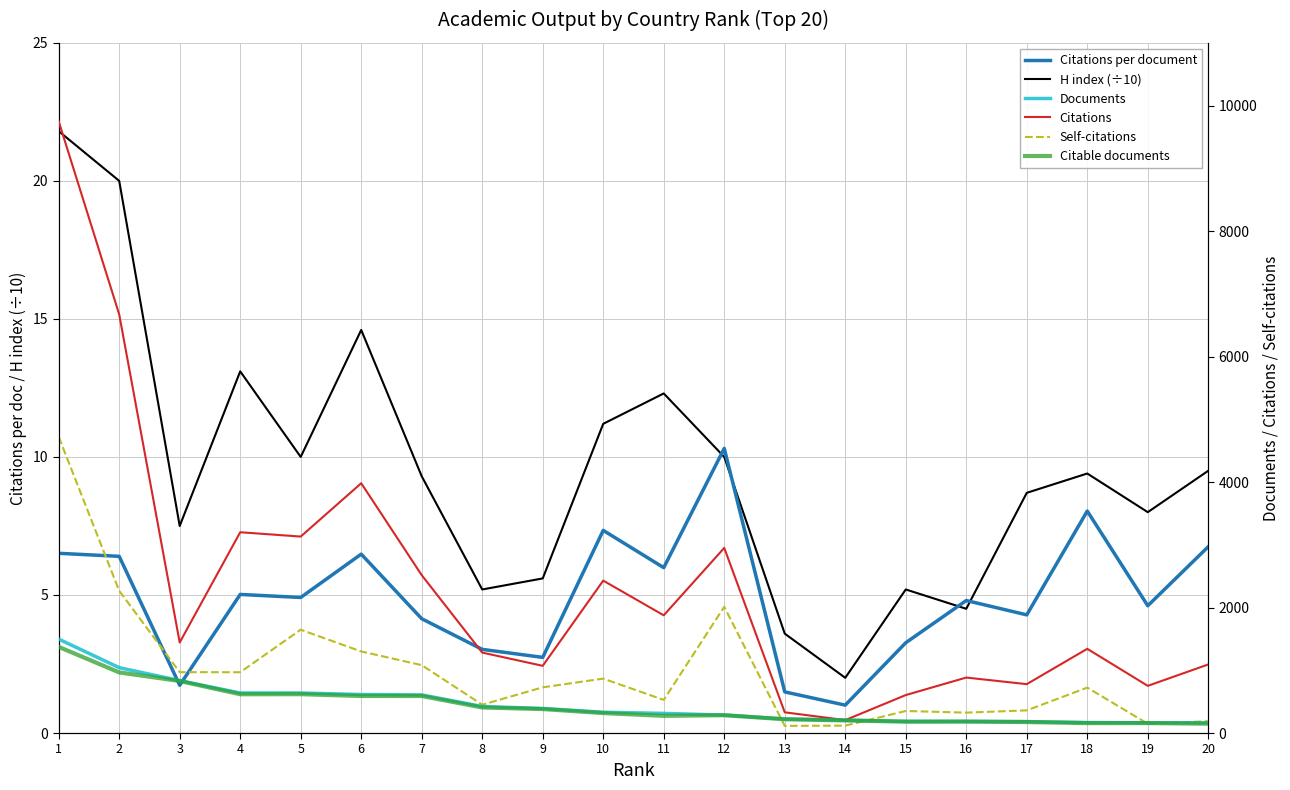

True or false: H index (÷10) and Citations intersect in this chart.

False